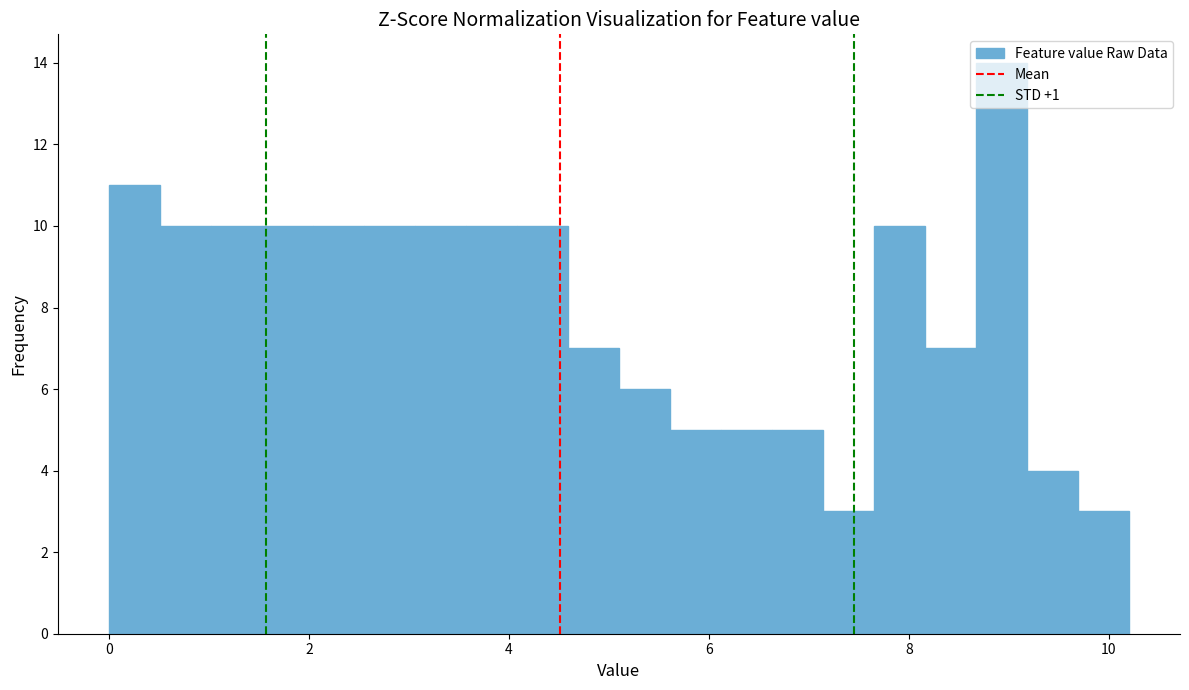

Read against the x-axis, roughly where is the centre of the tallest bar?

9.0